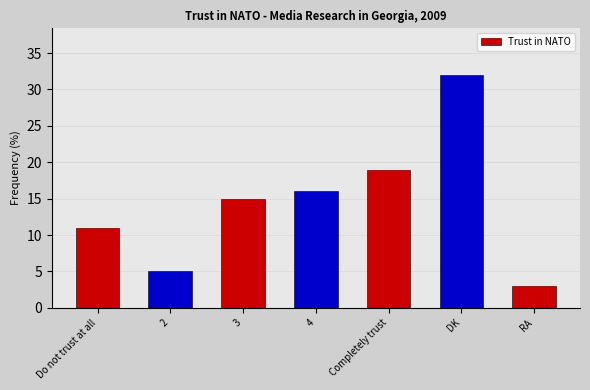

What is the change in value from DK to RA?

-29